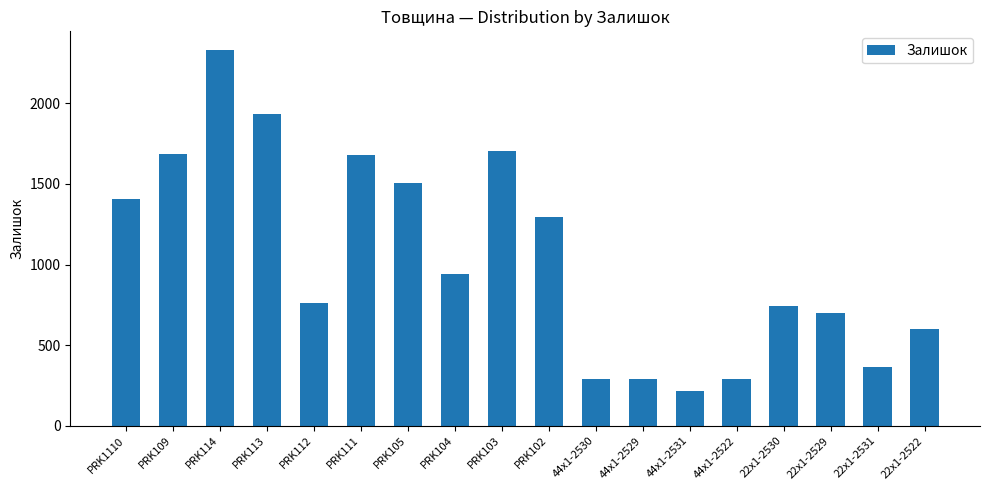

What is the change in value from PRK104 to 44x1-2522?

-654